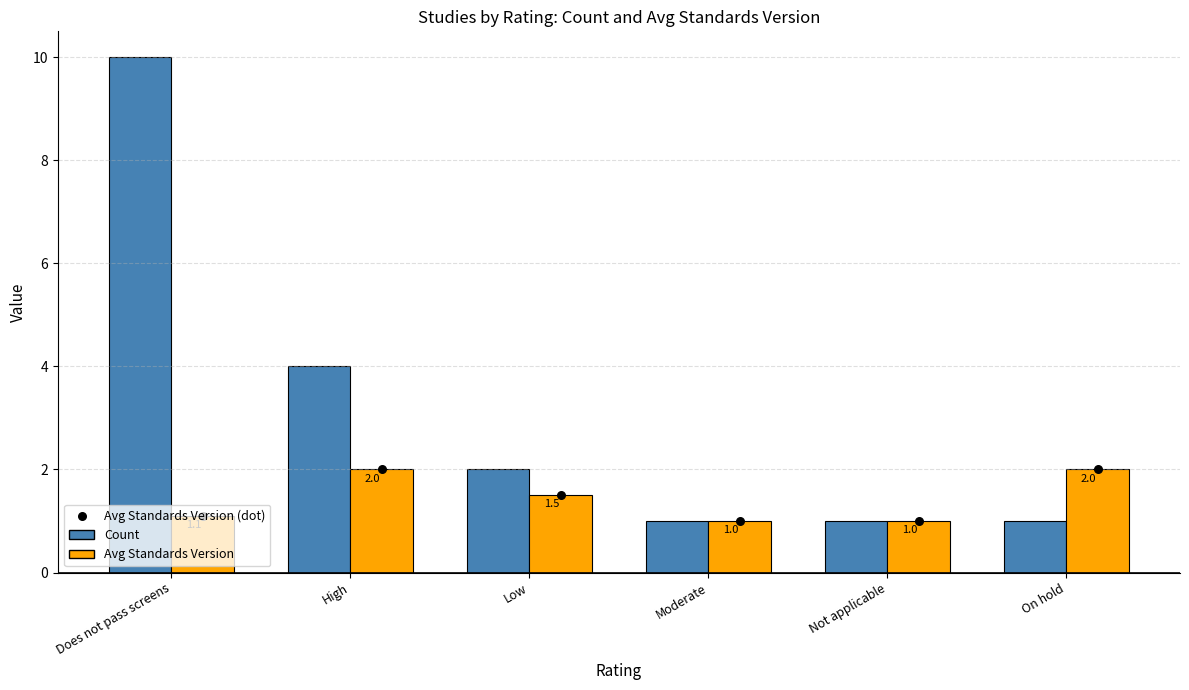

At which category is the sum across all series the highest?

Does not pass screens